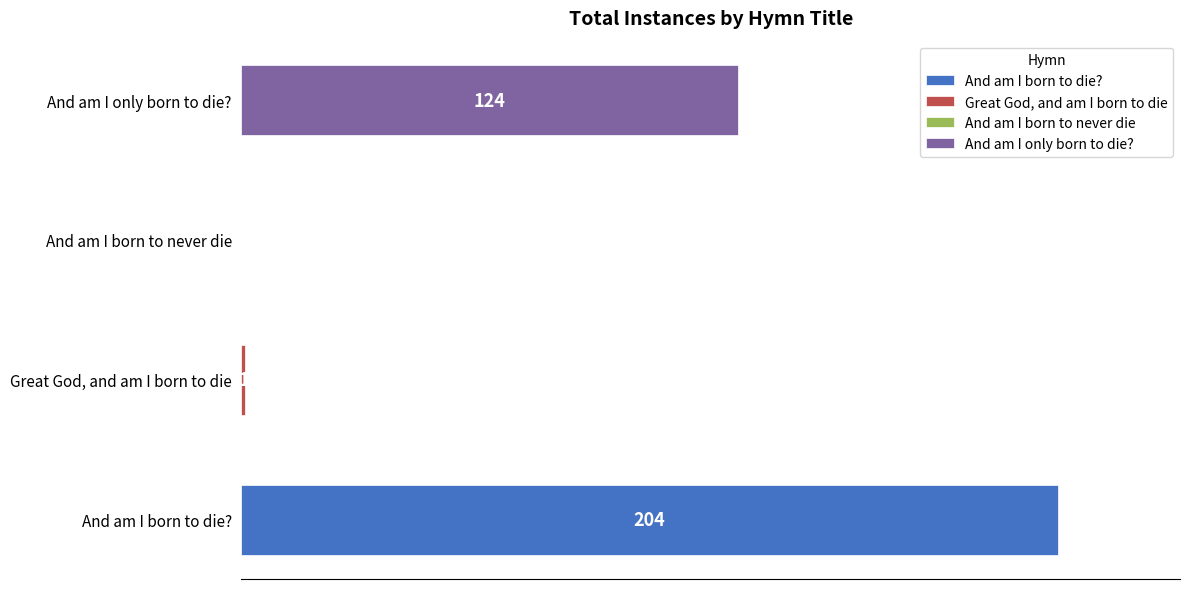

What is the sum of all values?

329